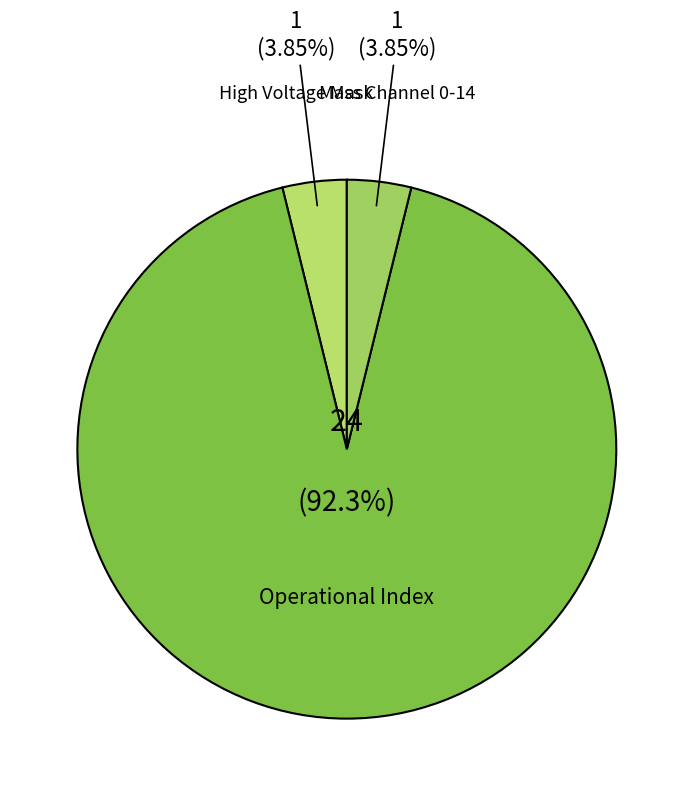

To the nearest percent, what is the average slice percentage?

33%